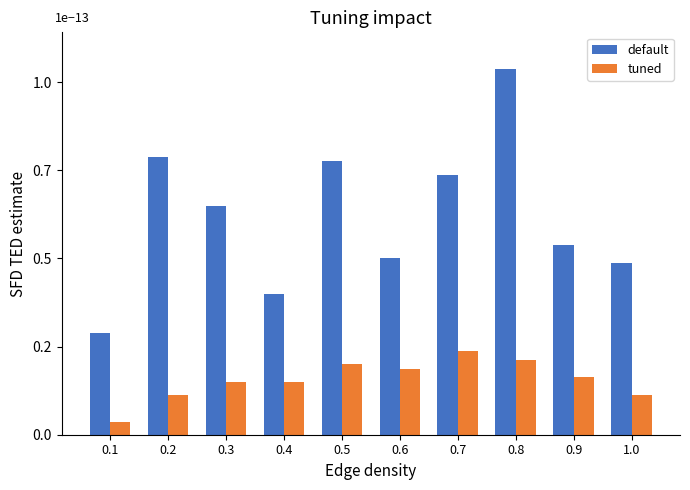

Reading left to right, list all the values displayed in this chart.

default: 0.1=23	0.2=63	0.3=52	0.4=32	0.5=62	0.6=40	0.7=59	0.8=83	0.9=43	1.0=39
tuned: 0.1=3	0.2=9	0.3=12	0.4=12	0.5=16	0.6=15	0.7=19	0.8=17	0.9=13	1.0=9